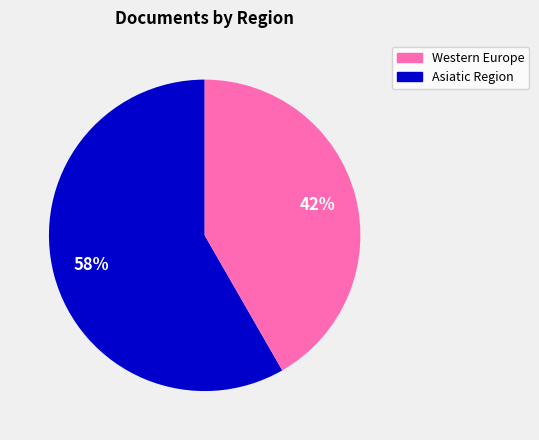

Is there any slice that represents more than half of the pie?

Yes